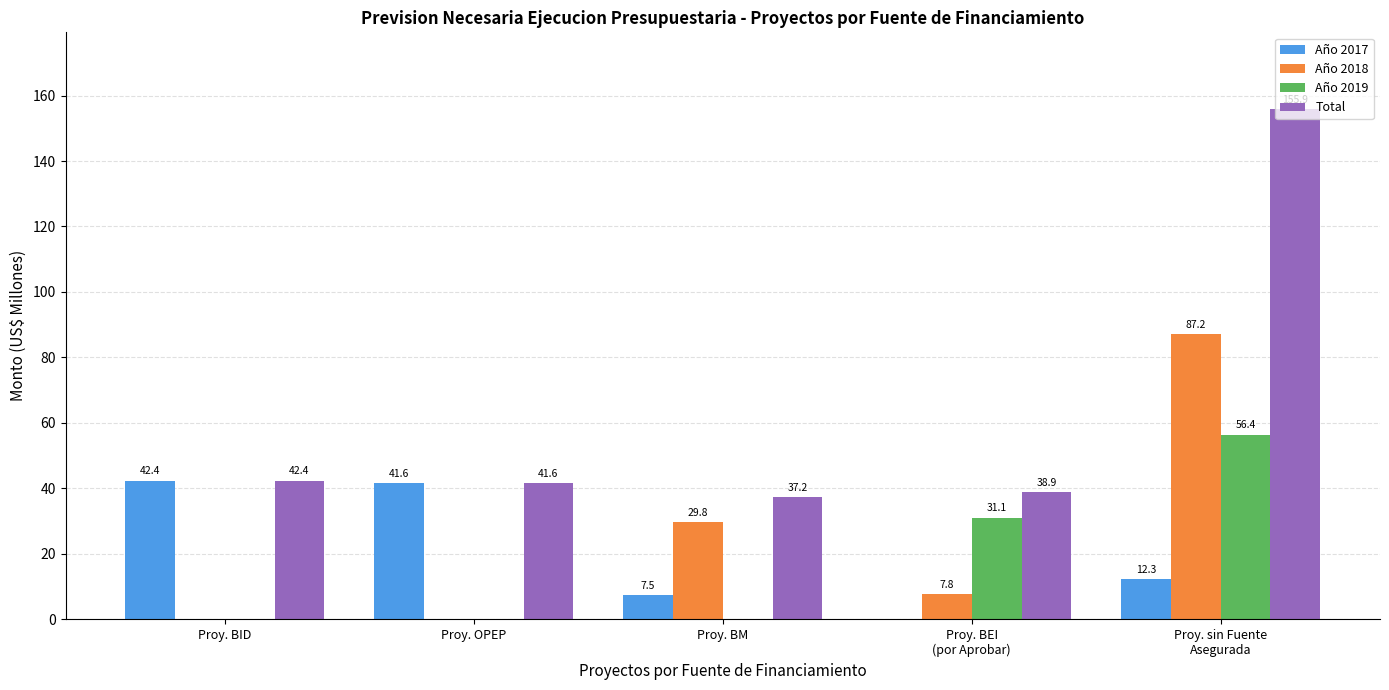

Which series has the largest range (max minus min)?

Total